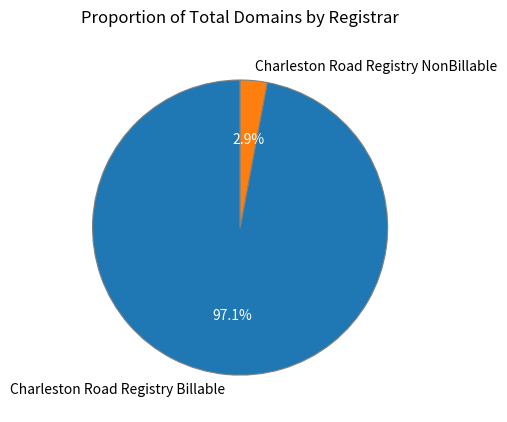

To the nearest percent, what percentage of the pie is Charleston Road Registry Billable?

97%